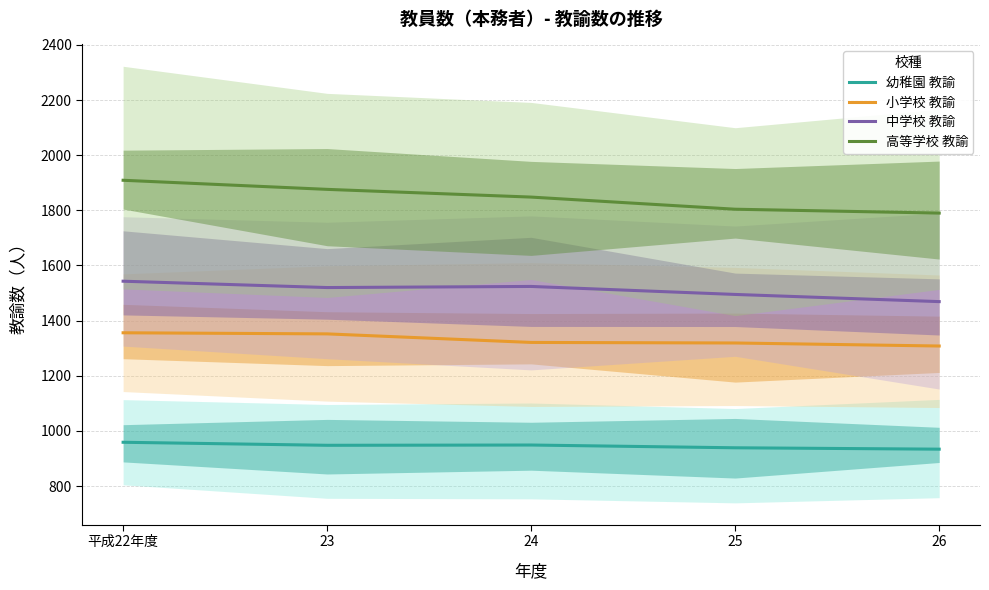

The value of 高等学校 教諭 at 25 is 851. True or false?

False